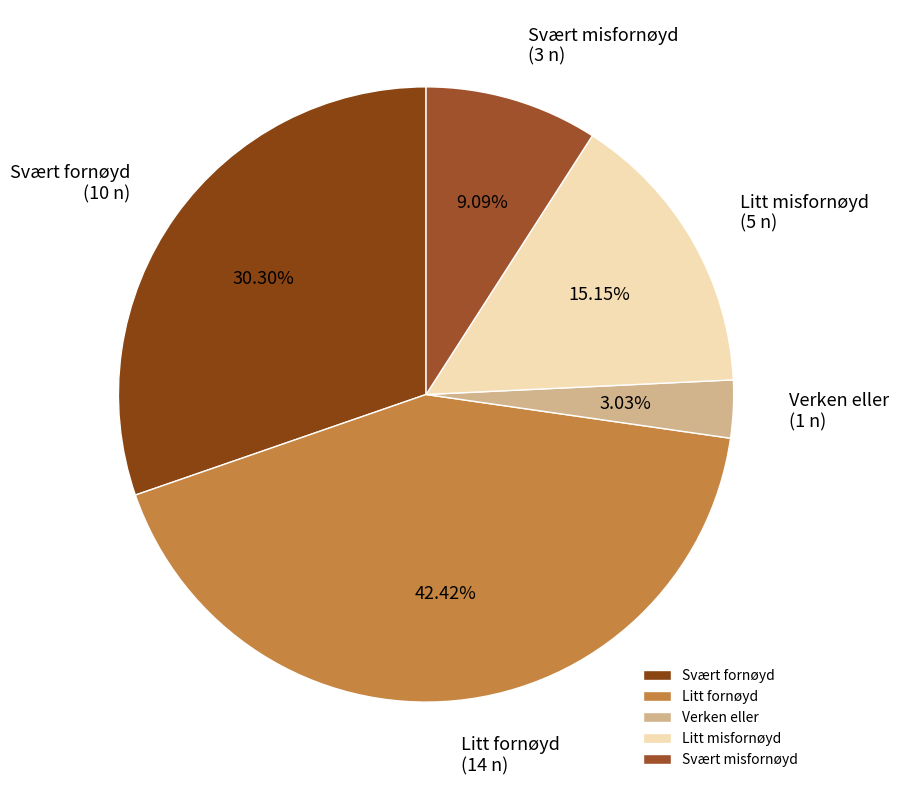

To the nearest percent, what is the difference between the Verken eller and Svært misfornøyd slice percentages?

6%